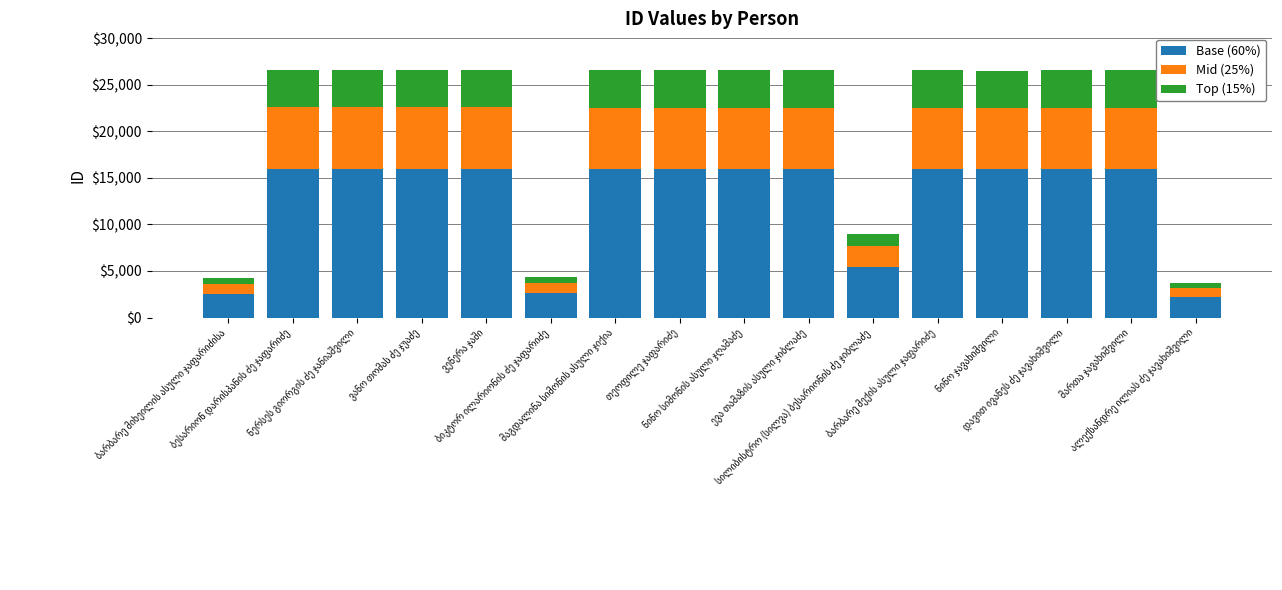

What is the maximum value for Base (60%)?

15928